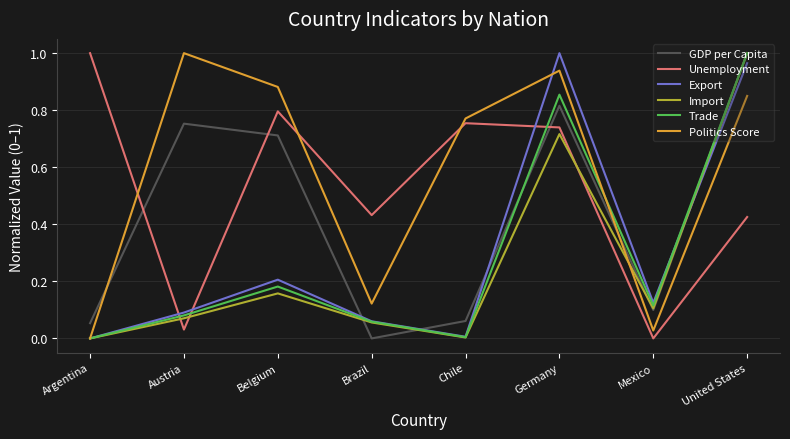

Which series changed the most between Belgium and Germany?

Export